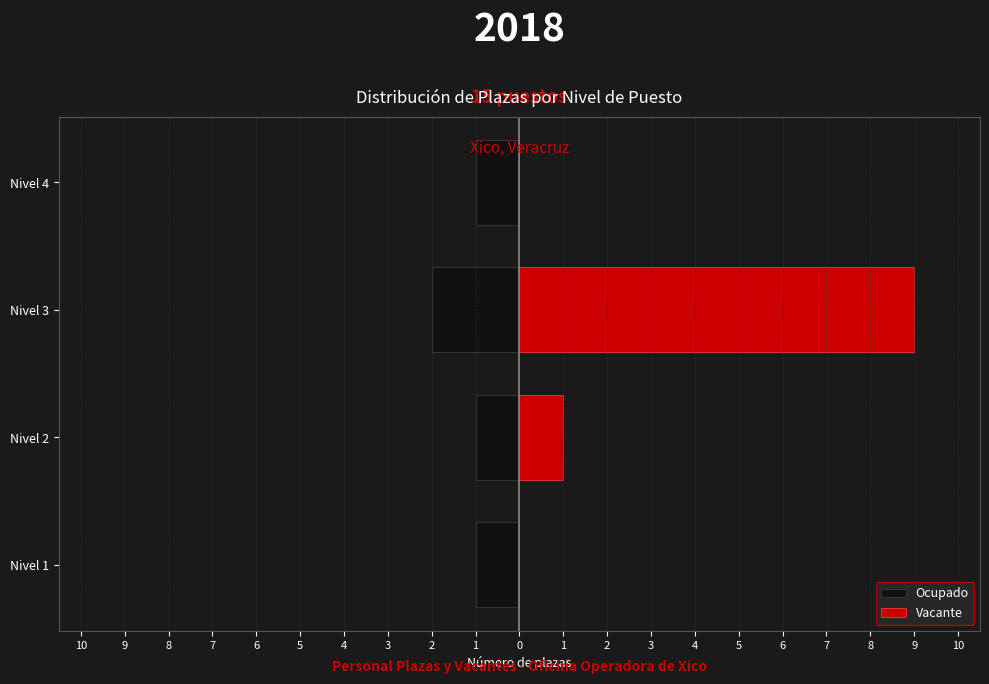

How many data points in Vacante are above 1?

1